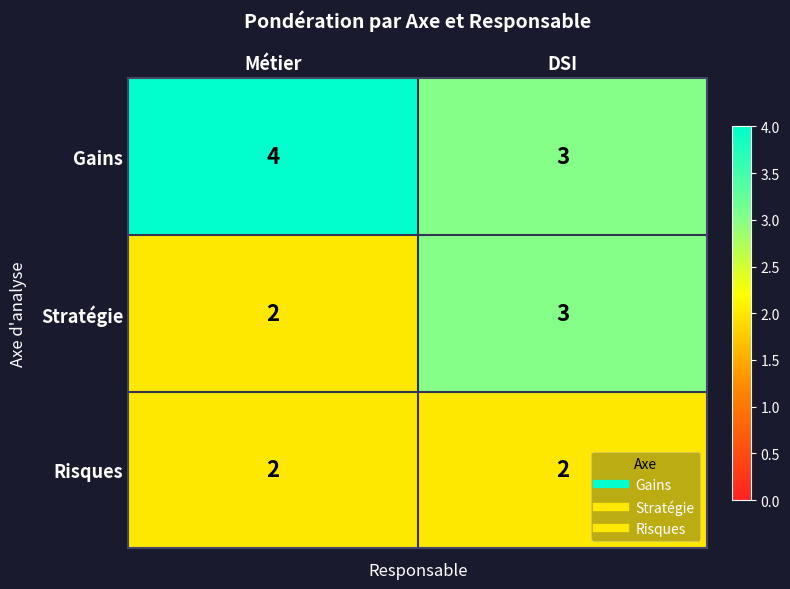

What is the average value of the Gains series?

4